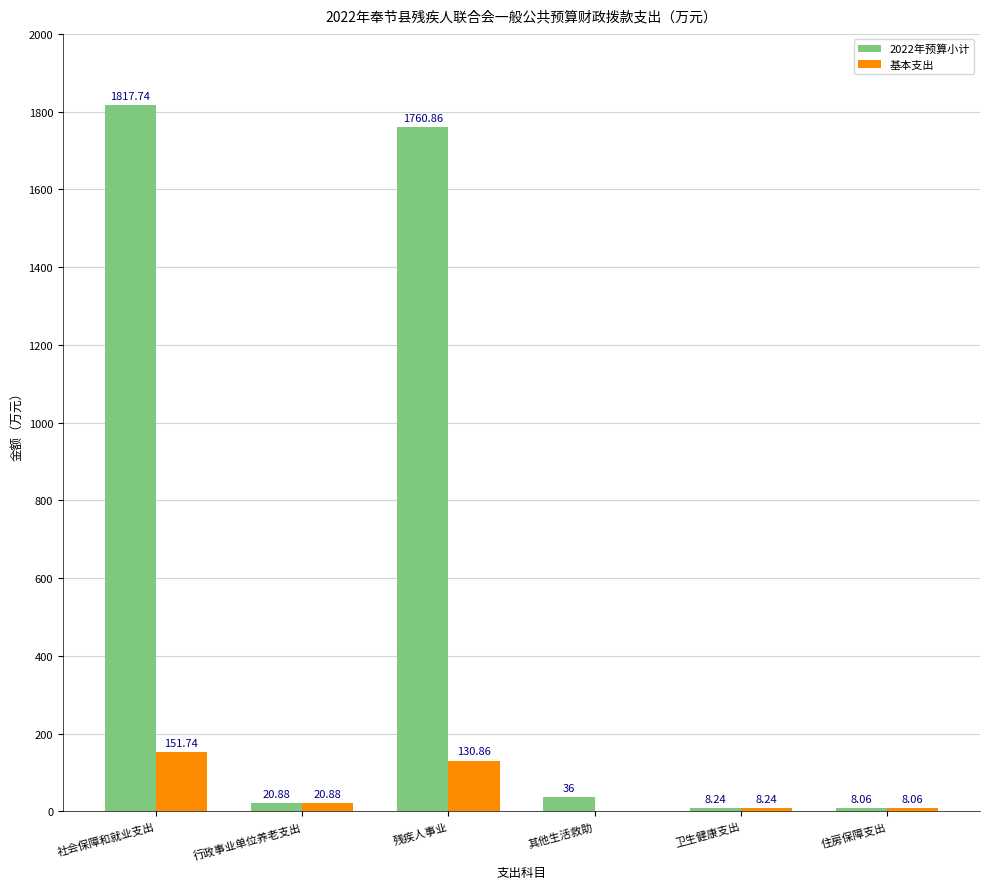

Reading left to right, extract all data points from this chart.

2022年预算小计: 社会保障和就业支出=1817.7	行政事业单位养老支出=20.9	残疾人事业=1760.9	其他生活救助=36.0	卫生健康支出=8.2	住房保障支出=8.1
基本支出: 社会保障和就业支出=151.7	行政事业单位养老支出=20.9	残疾人事业=130.9	其他生活救助=0.0	卫生健康支出=8.2	住房保障支出=8.1